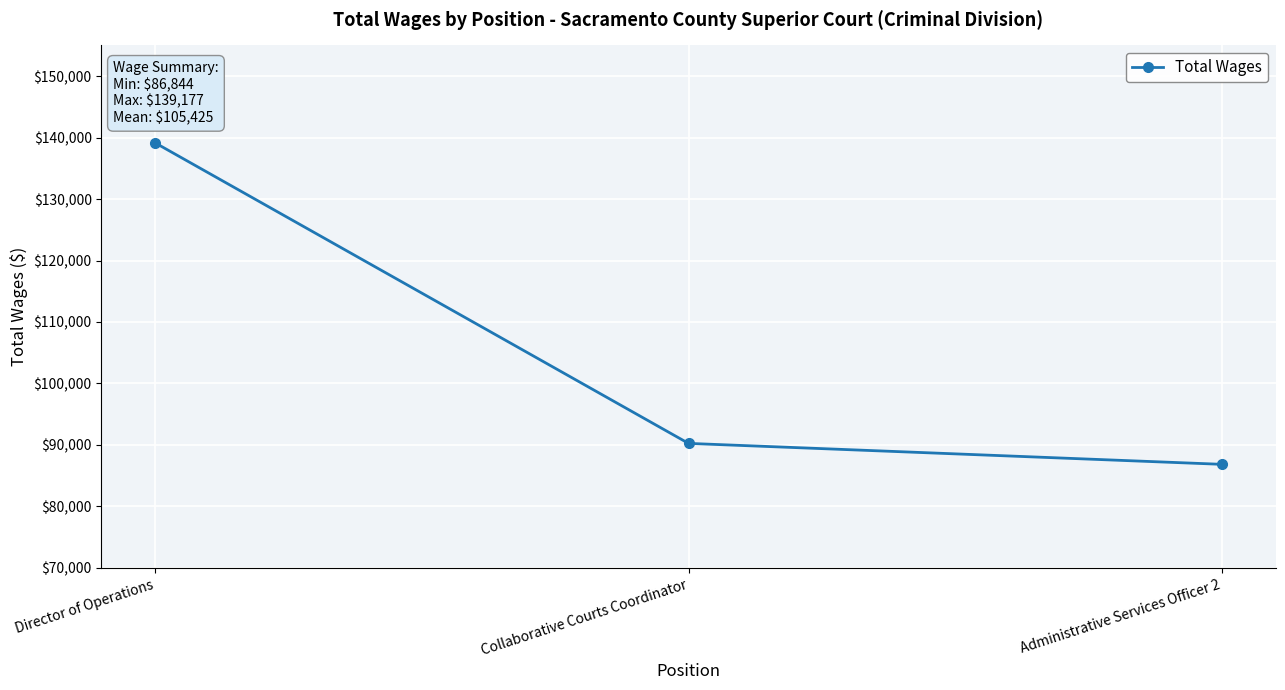

What is the value of the 2nd point from the left?

90254